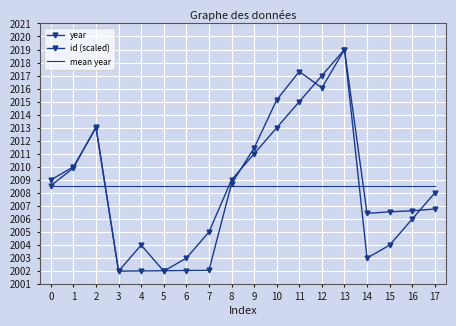

How many intersections are there between year and mean year?

3